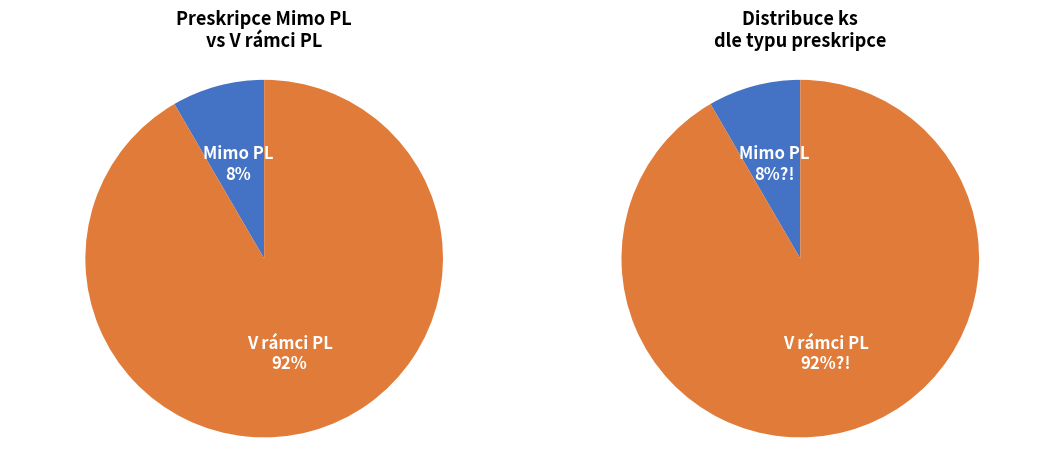

Approximately how many times larger is the value at V rámci PL compared to Mimo PL?

10.9